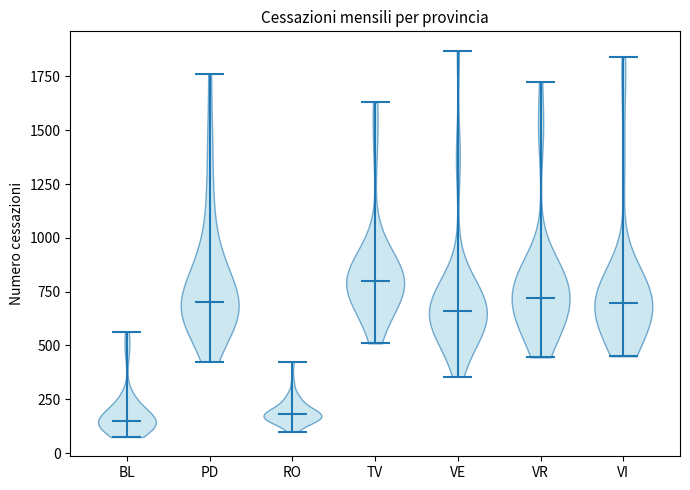

What is the highest point the violin for PD reaches on the y-axis? The values are not printed on the chart, so give them approximately, as read against the axis.

1750